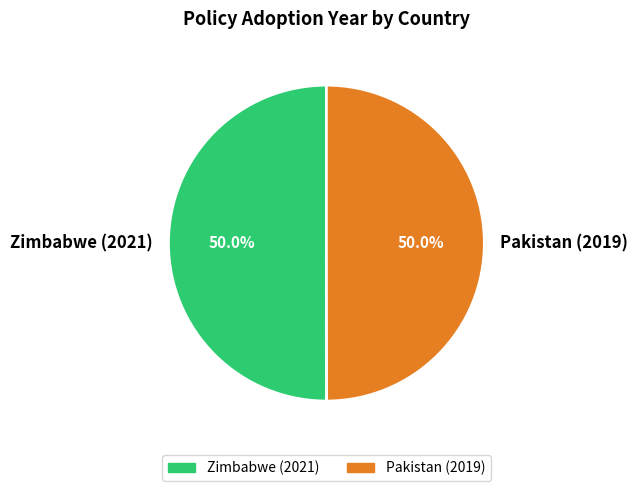

Approximately how many times larger is the value at Pakistan (2019) compared to Zimbabwe (2021)?

1.0